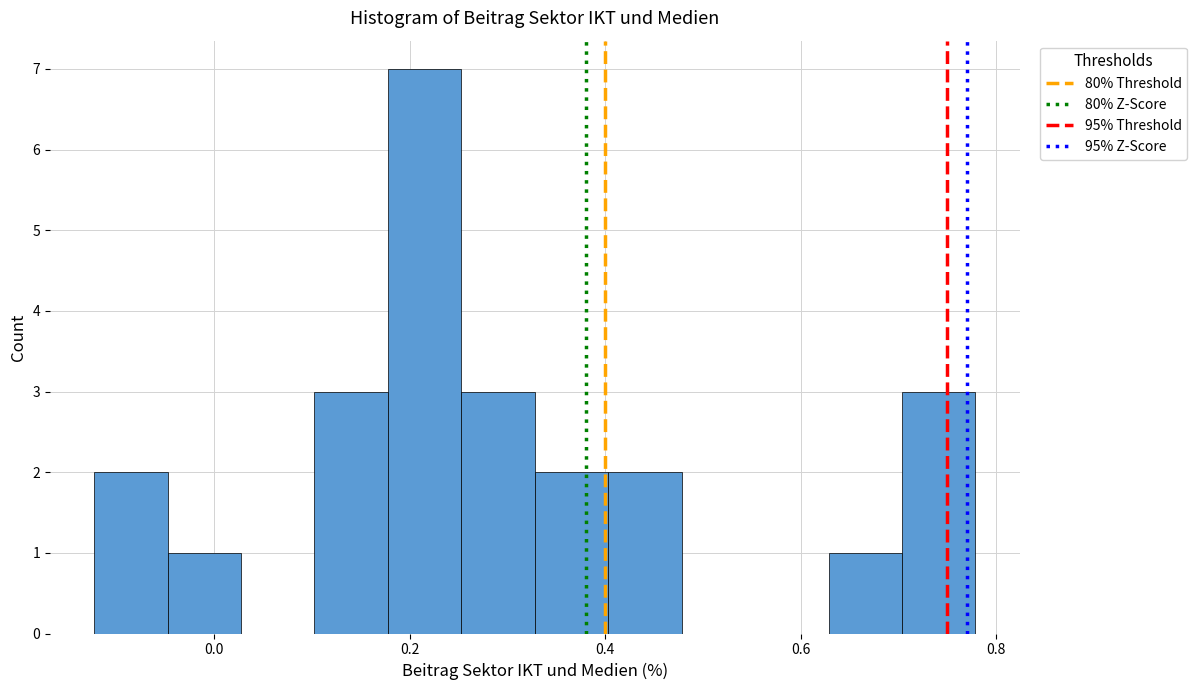

Around what value on the x-axis is the tallest bar? Give the approximate position of its centre, as read against the axis.

0.22